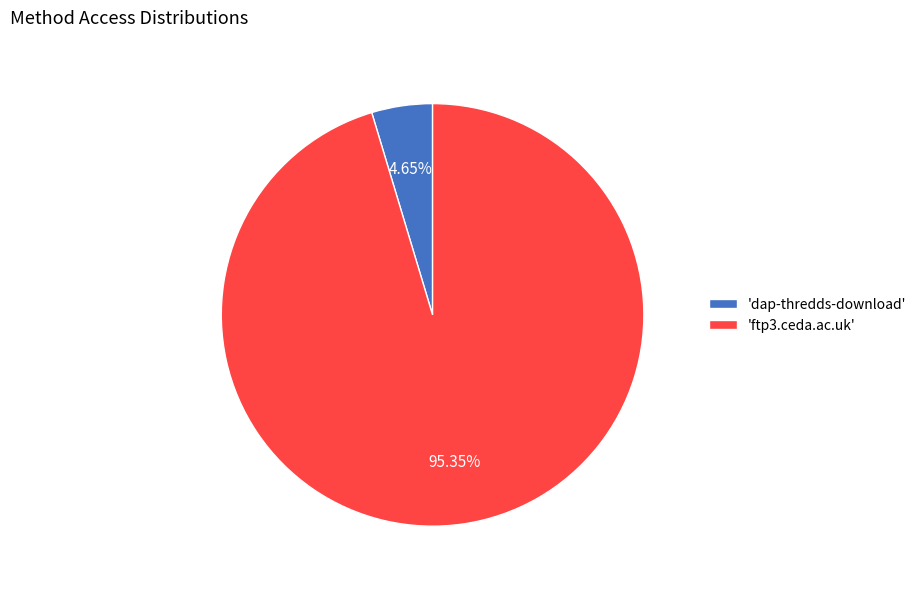

Is the sum of 'ftp3.ceda.ac.uk' and 'dap-thredds-download' greater than half?

Yes